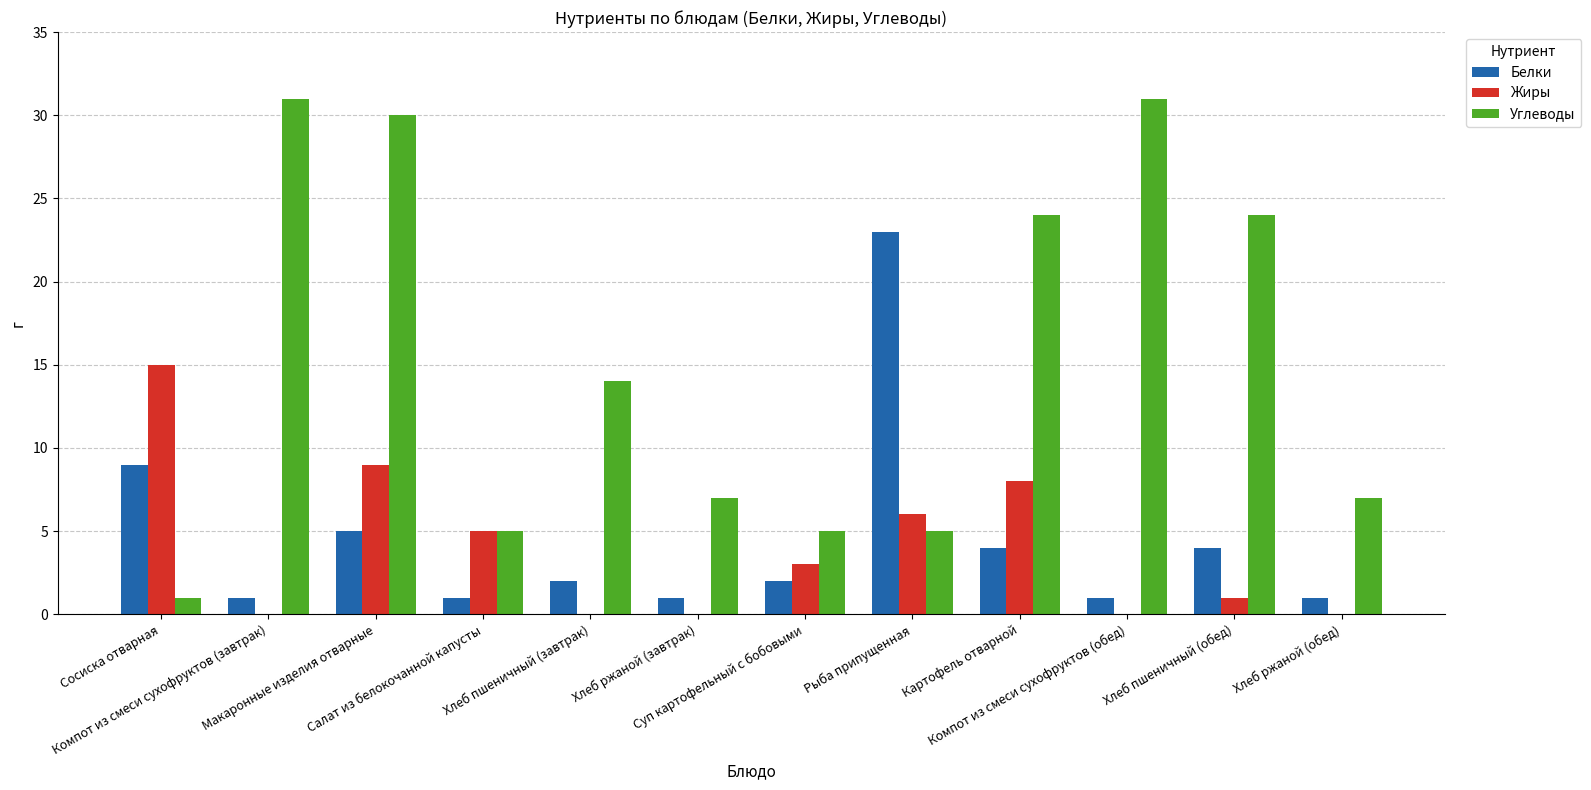

What is the sum of the Углеводы values at Суп картофельный с бобовыми and Хлеб пшеничный (завтрак)?

19